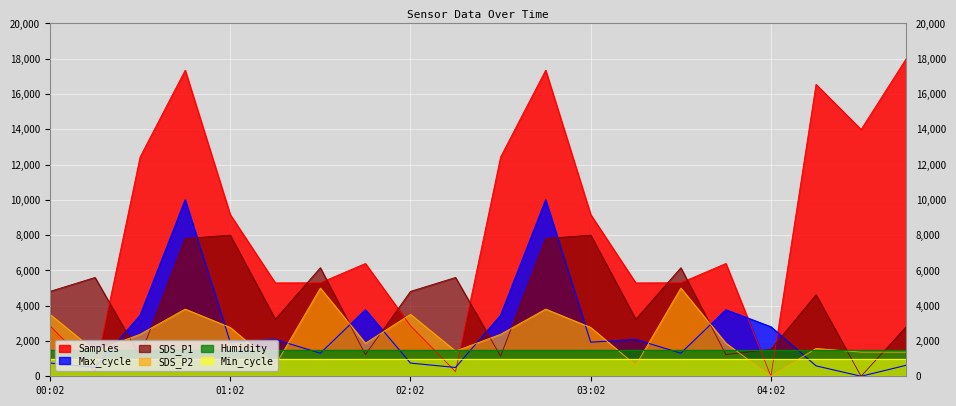

What is the label of the 11th point from the left?

02:32